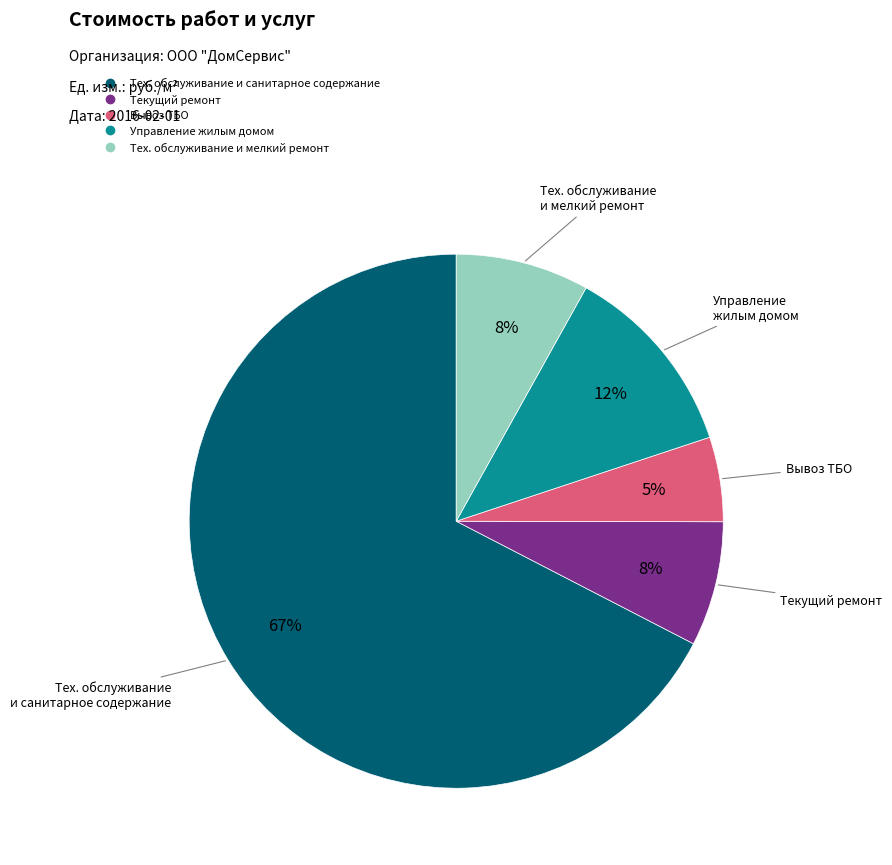

To the nearest percent, what is the difference between the largest and smallest slice percentages?

62%